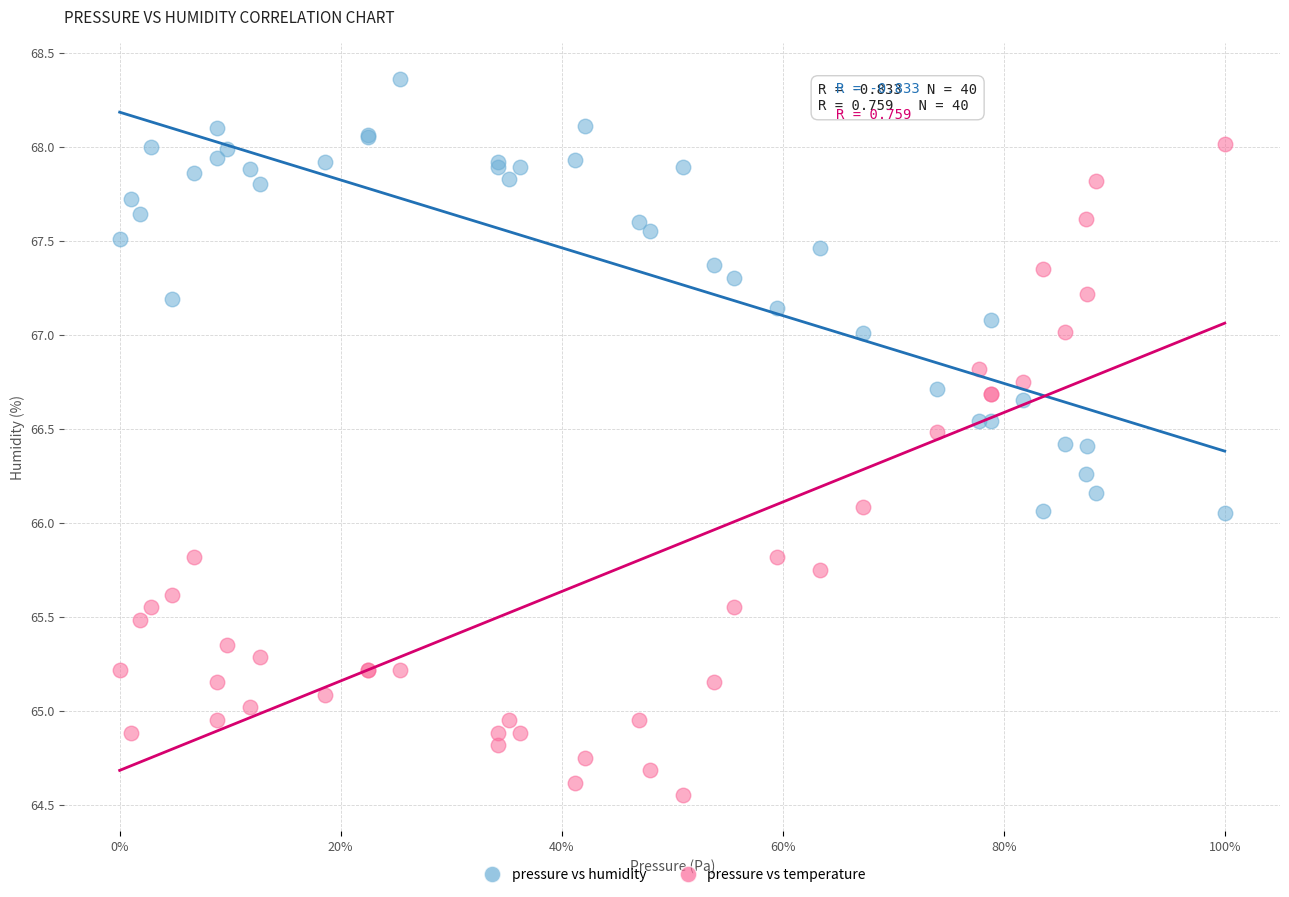

Which series has the largest Y range (max minus min)?

pressure vs temperature